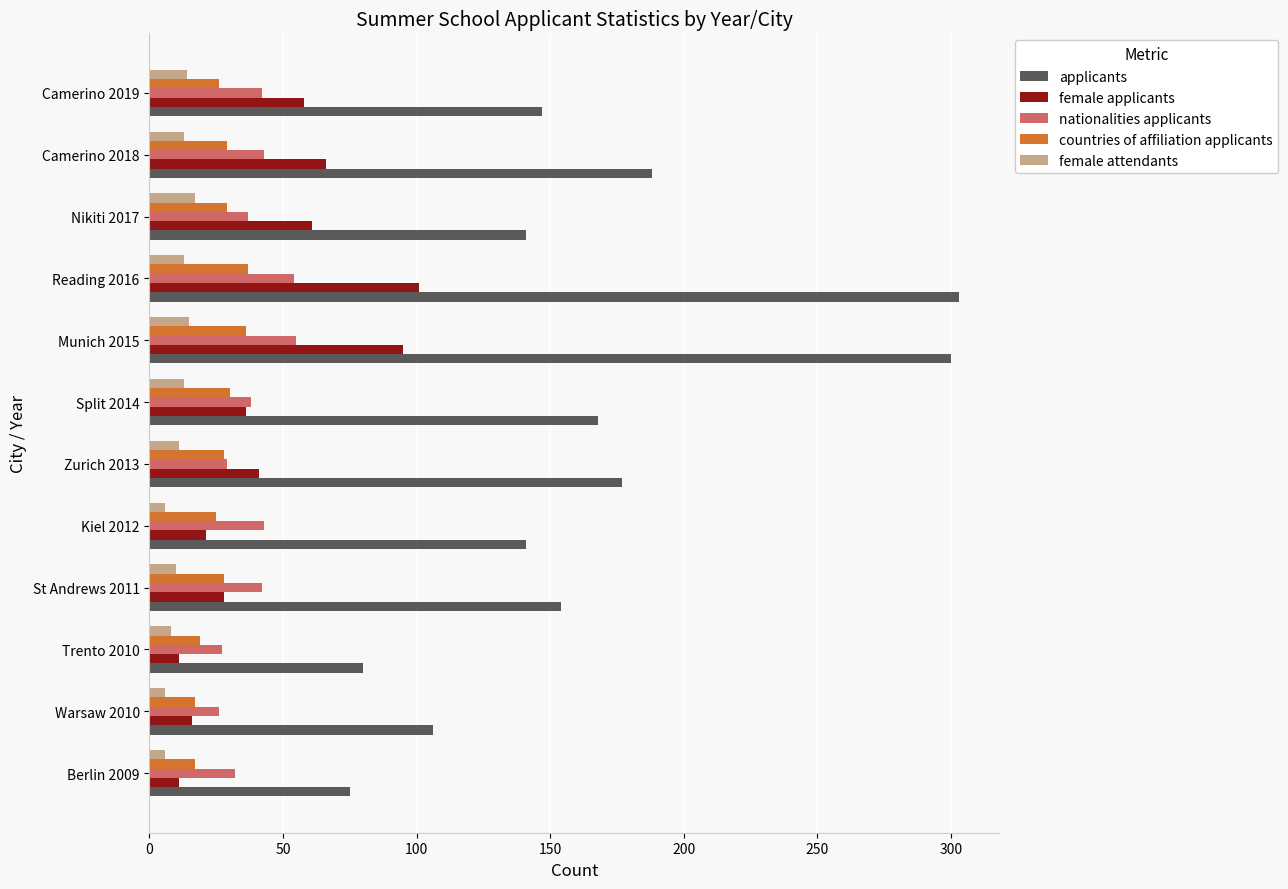

At how many categories does at least one series exceed 264?

2